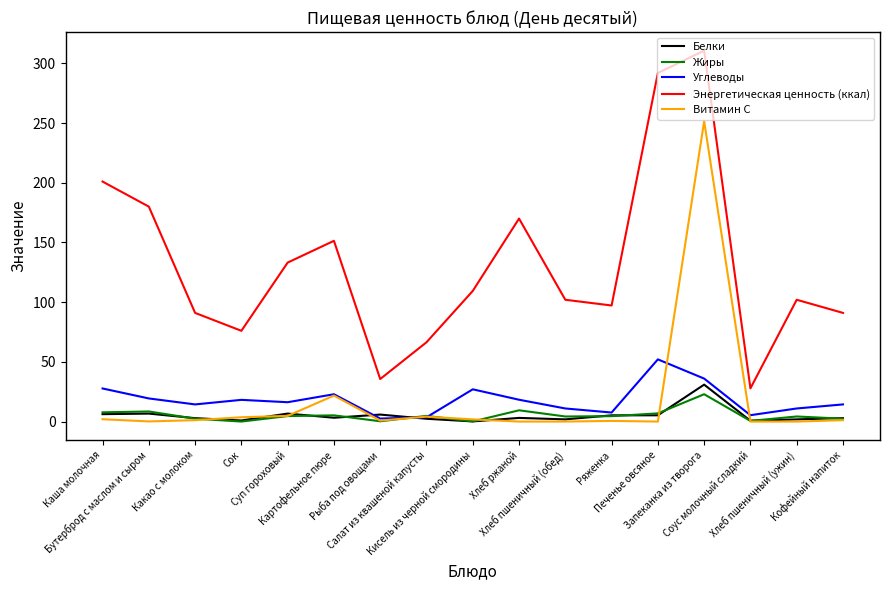

What is the maximum value for Витамин С?

251.6